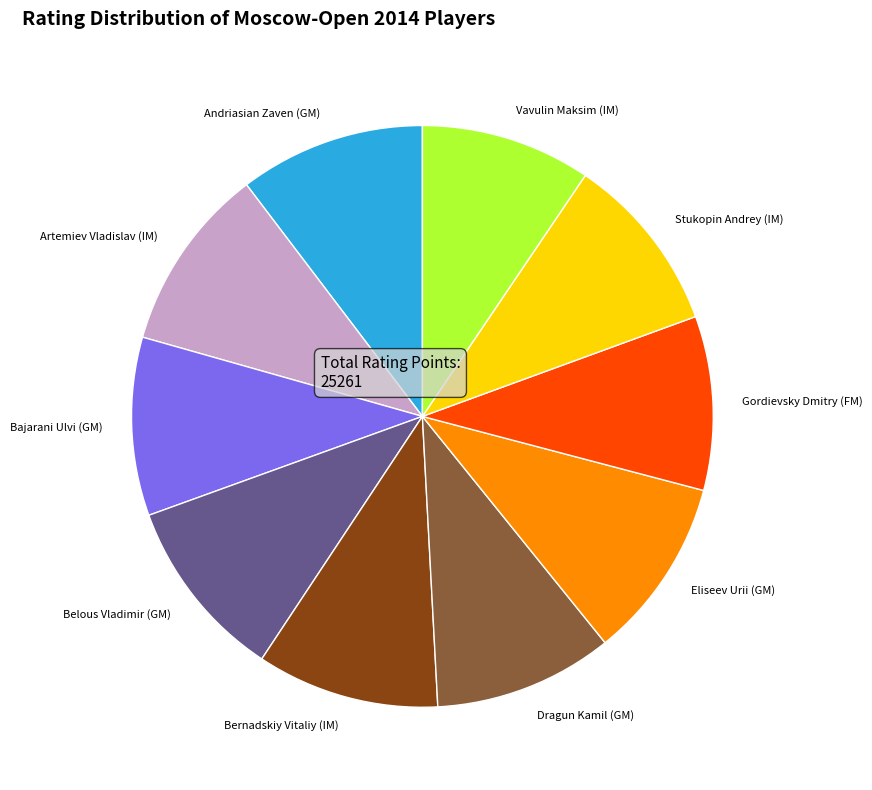

True or false: Andriasian Zaven (GM) accounts for 10% of the total.

True